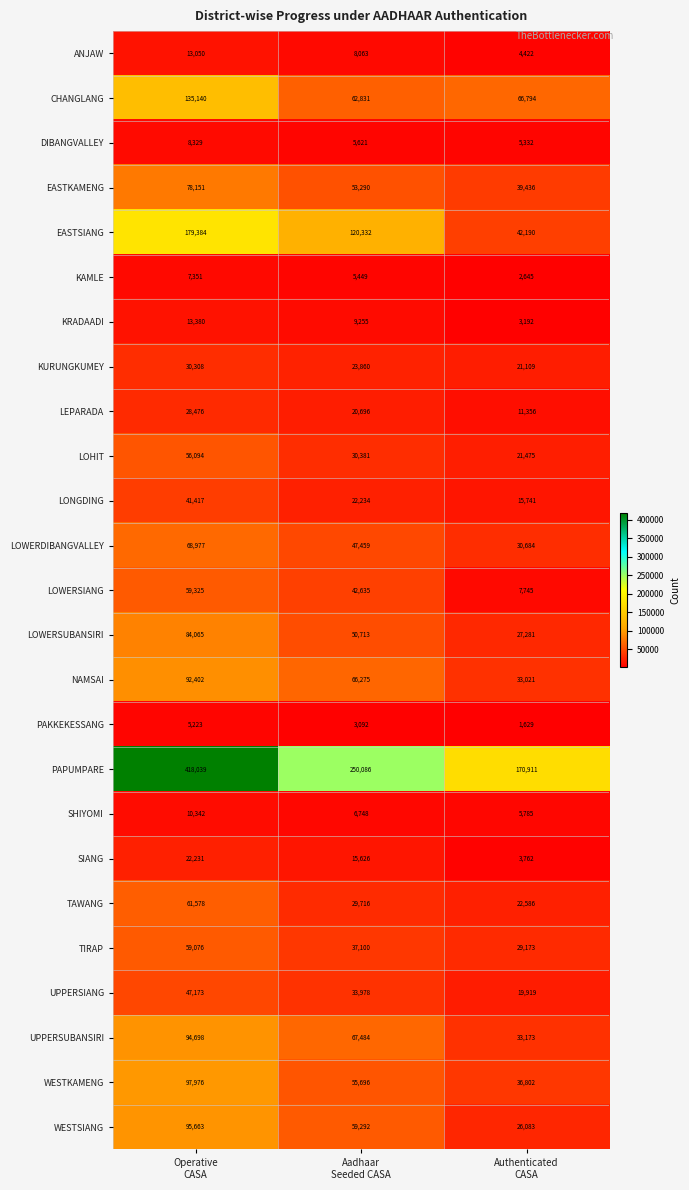

List the series in order of their peak value, highest first.

PAPUMPARE, EASTSIANG, CHANGLANG, WESTKAMENG, WESTSIANG, UPPERSUBANSIRI, NAMSAI, LOWERSUBANSIRI, EASTKAMENG, LOWERDIBANGVALLEY, TAWANG, LOWERSIANG, TIRAP, LOHIT, UPPERSIANG, LONGDING, KURUNGKUMEY, LEPARADA, SIANG, KRADAADI, ANJAW, SHIYOMI, DIBANGVALLEY, KAMLE, PAKKEKESSANG